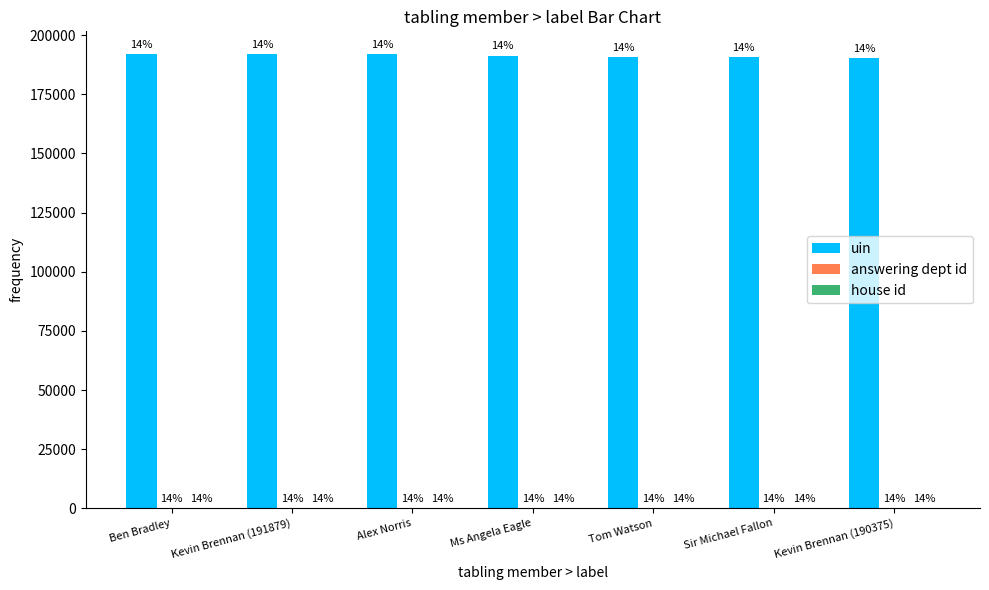

How many groups of bars are there?

7